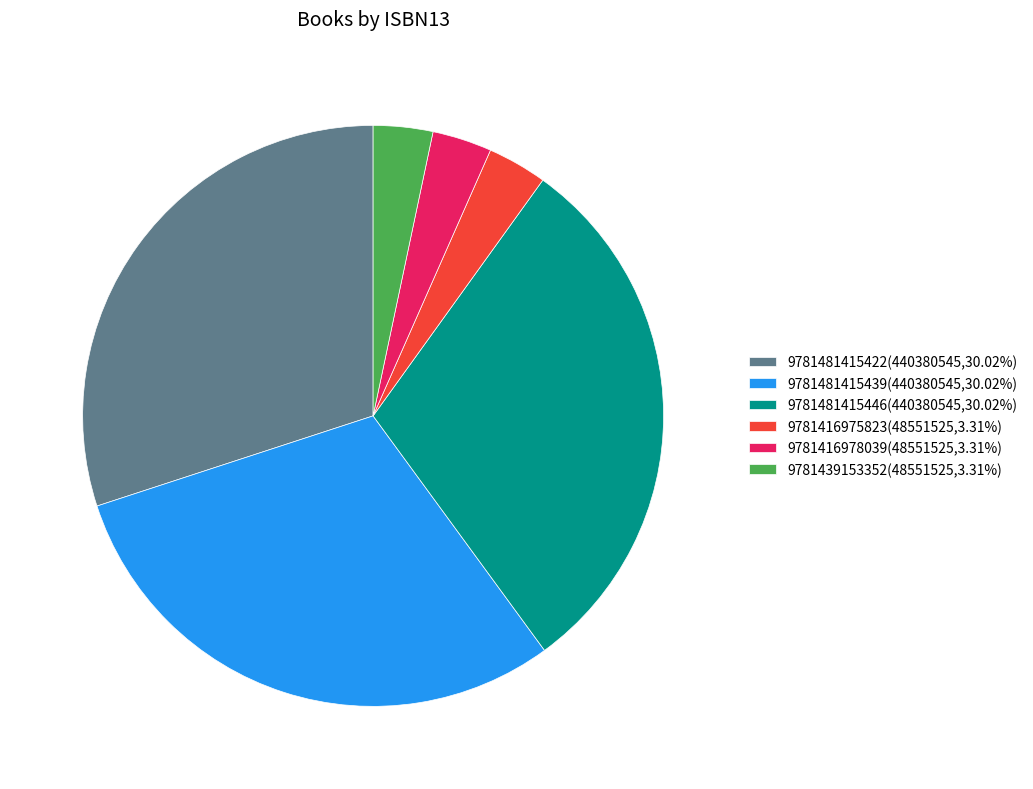

Count the number of slices in the pie.

6